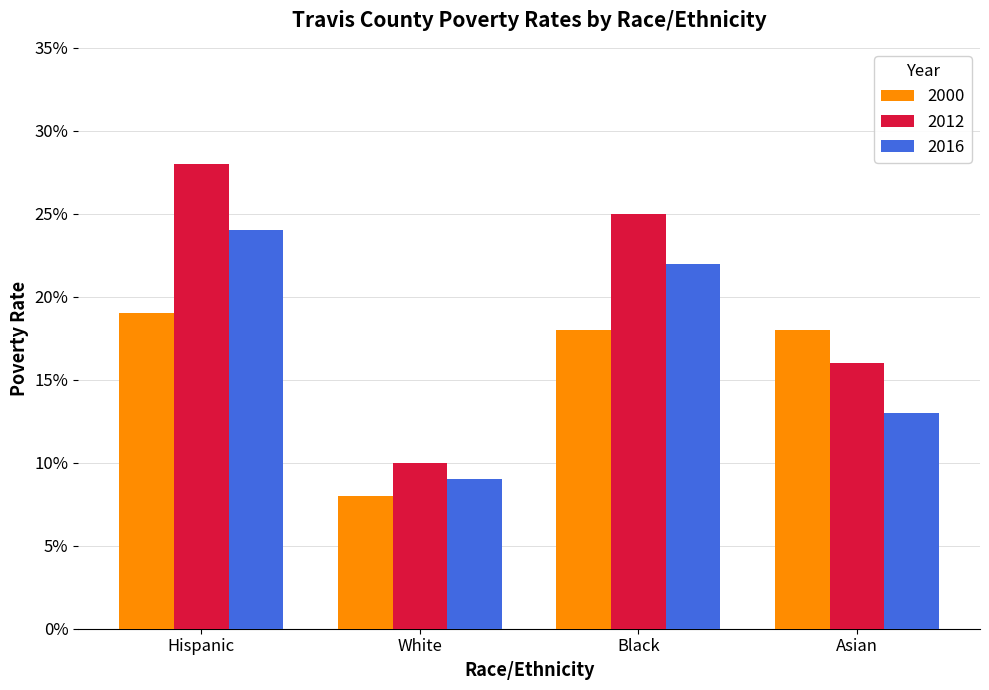

Between Black and Asian, which series saw the biggest shift?

2012